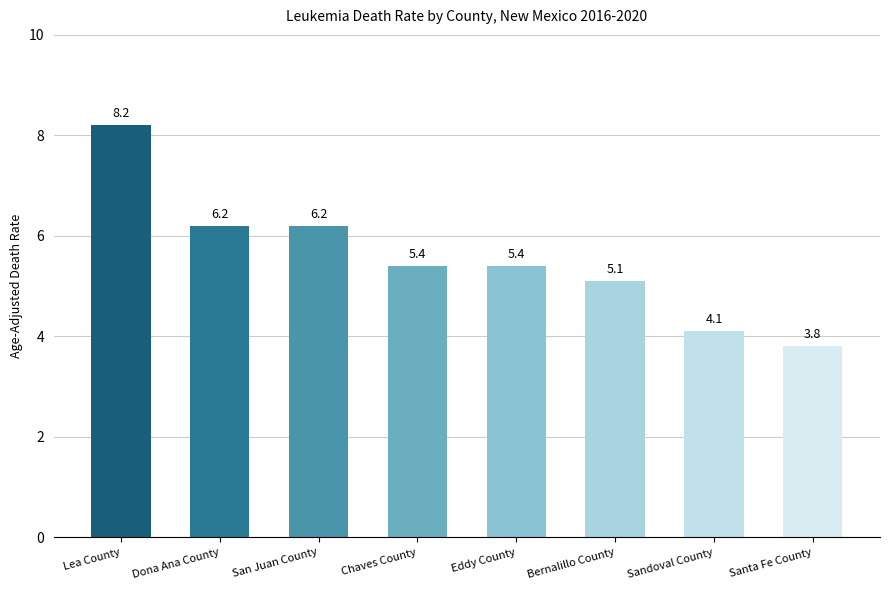

What is the change in value from Chaves County to Santa Fe County?

-1.6